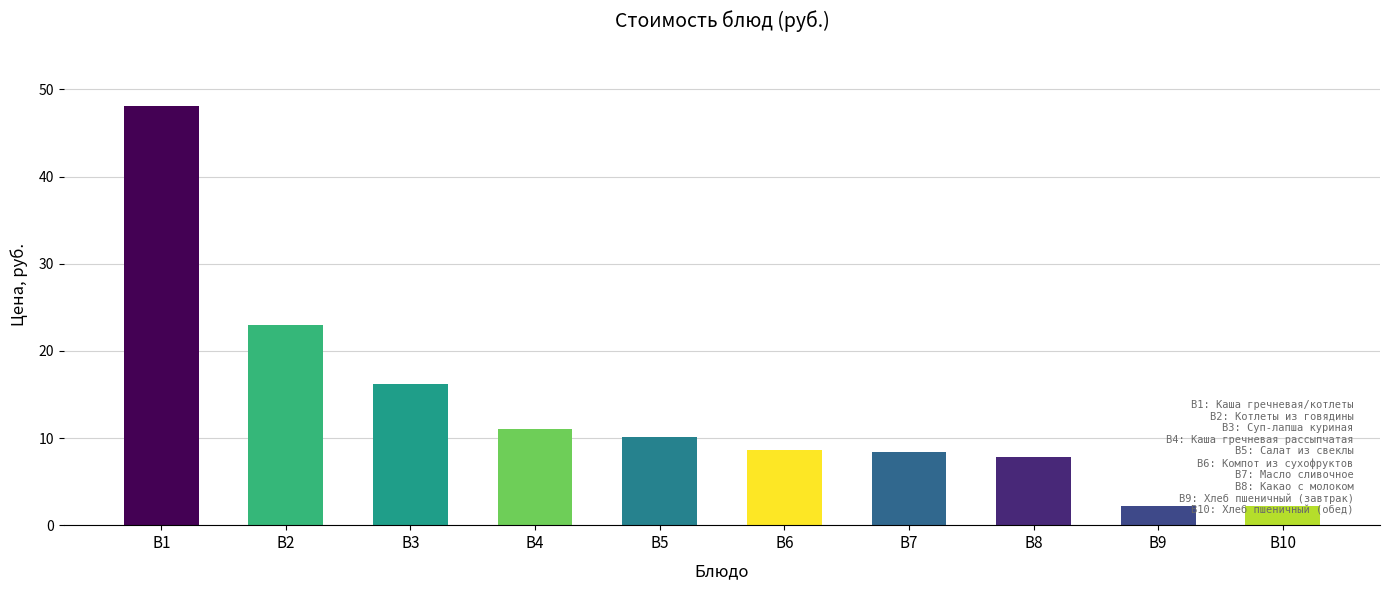

True or false: the data shows 10.1 at B5.

True